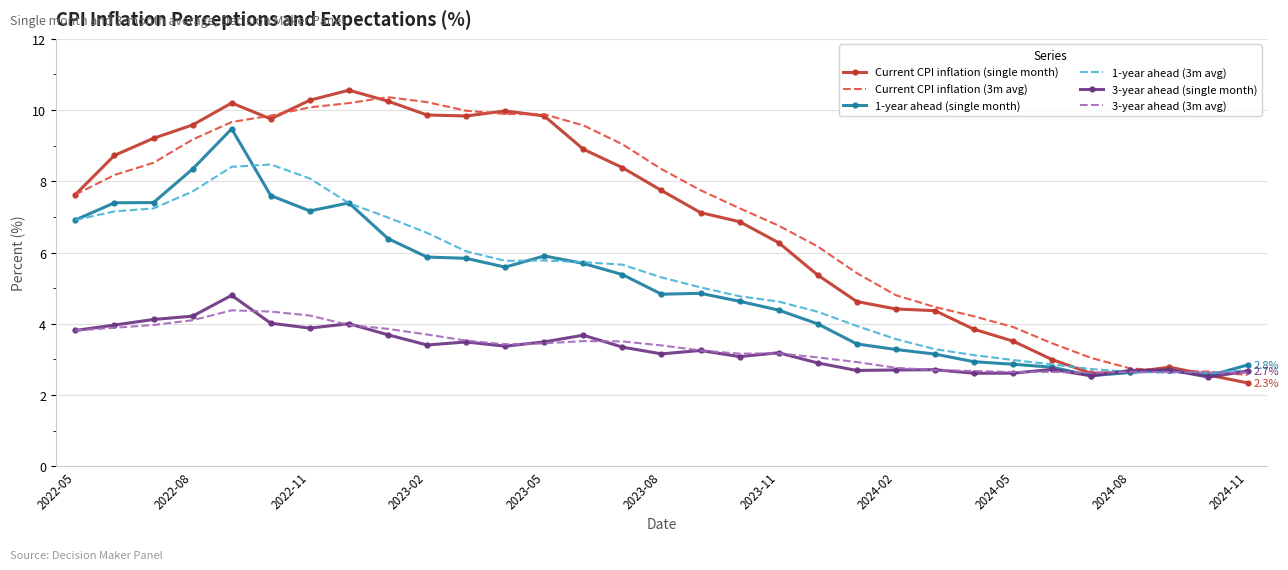

What is the smallest value displayed?

2.3